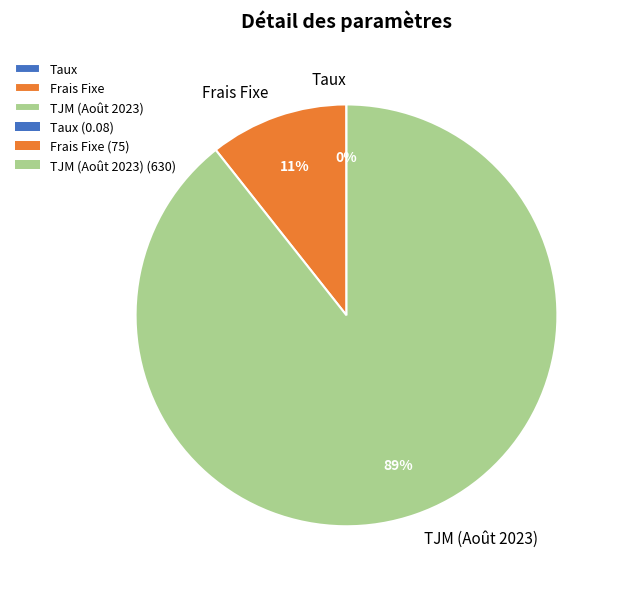

Does TJM (Août 2023) represent more than half of the total?

Yes